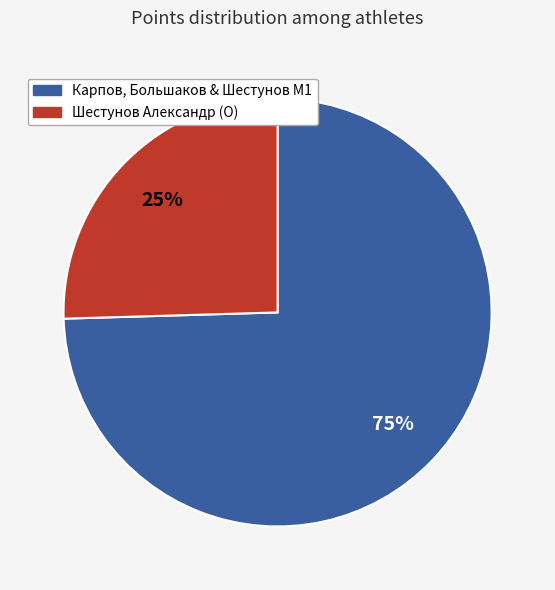

To the nearest percent, what is the average slice percentage?

50%